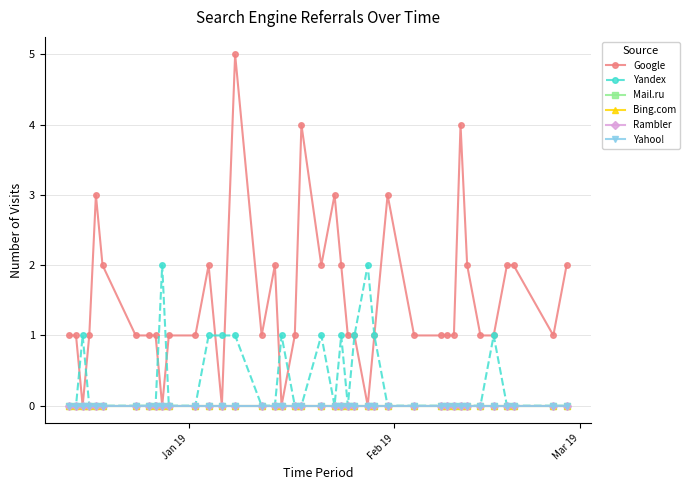

Does the chart have visible grid lines?

Yes